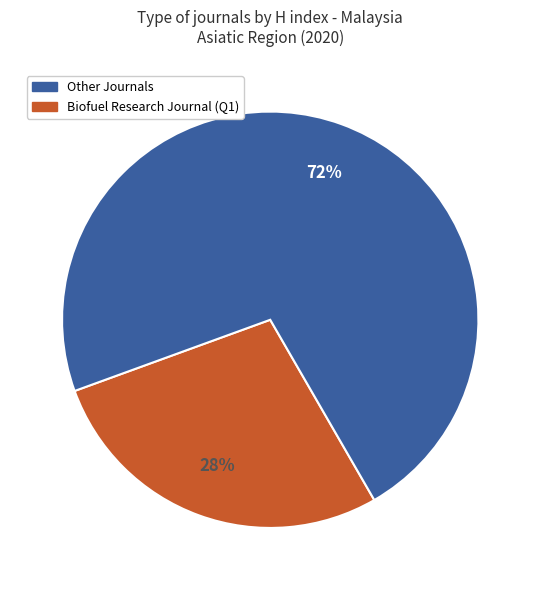

Does any single category account for the majority?

Yes